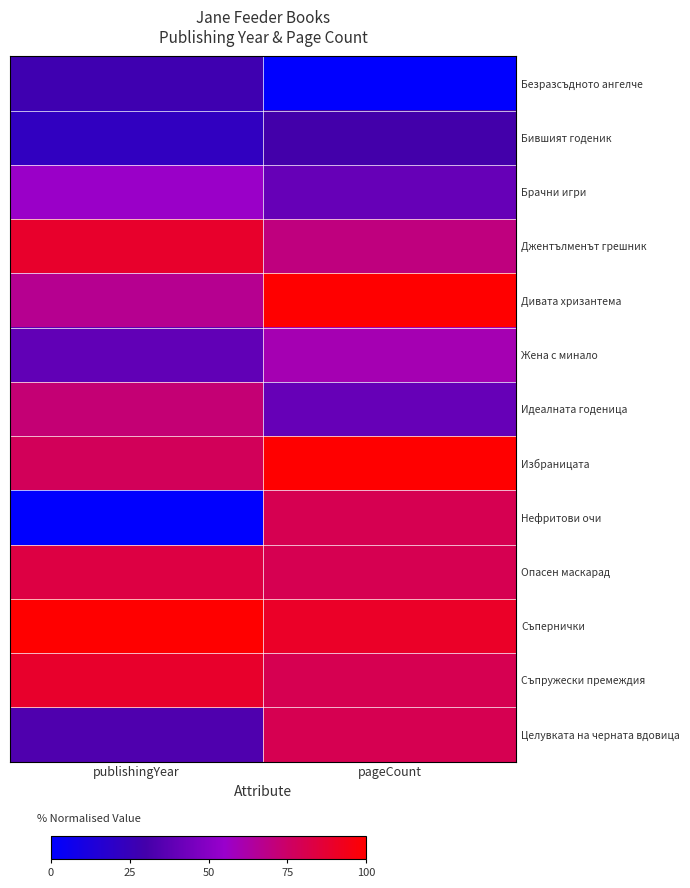

Reading left to right, list all the values displayed in this chart.

Безразсъдното ангелче: publishingYear=27.8	pageCount=0.0
Бившият годеник: publishingYear=22.2	pageCount=30.0
Брачни игри: publishingYear=55.6	pageCount=40.0
Джентълменът грешник: publishingYear=88.9	pageCount=70.0
Дивата хризантема: publishingYear=66.7	pageCount=100.0
Жена с минало: publishingYear=38.9	pageCount=60.0
Идеалната годеница: publishingYear=72.2	pageCount=40.0
Избраницата: publishingYear=77.8	pageCount=100.0
Нефритови очи: publishingYear=0.0	pageCount=80.0
Опасен маскарад: publishingYear=83.3	pageCount=80.0
Съпернички: publishingYear=100.0	pageCount=90.0
Съпружески премеждия: publishingYear=88.9	pageCount=80.0
Целувката на черната вдовица: publishingYear=33.3	pageCount=80.0